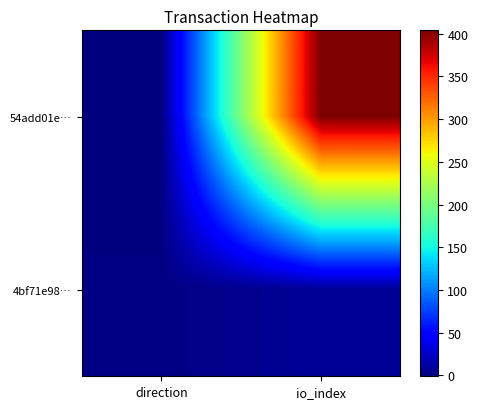

Reading right to left, extract all data points from this chart.

54add01e…: io_index=404	direction=-1
4bf71e98…: io_index=8	direction=1